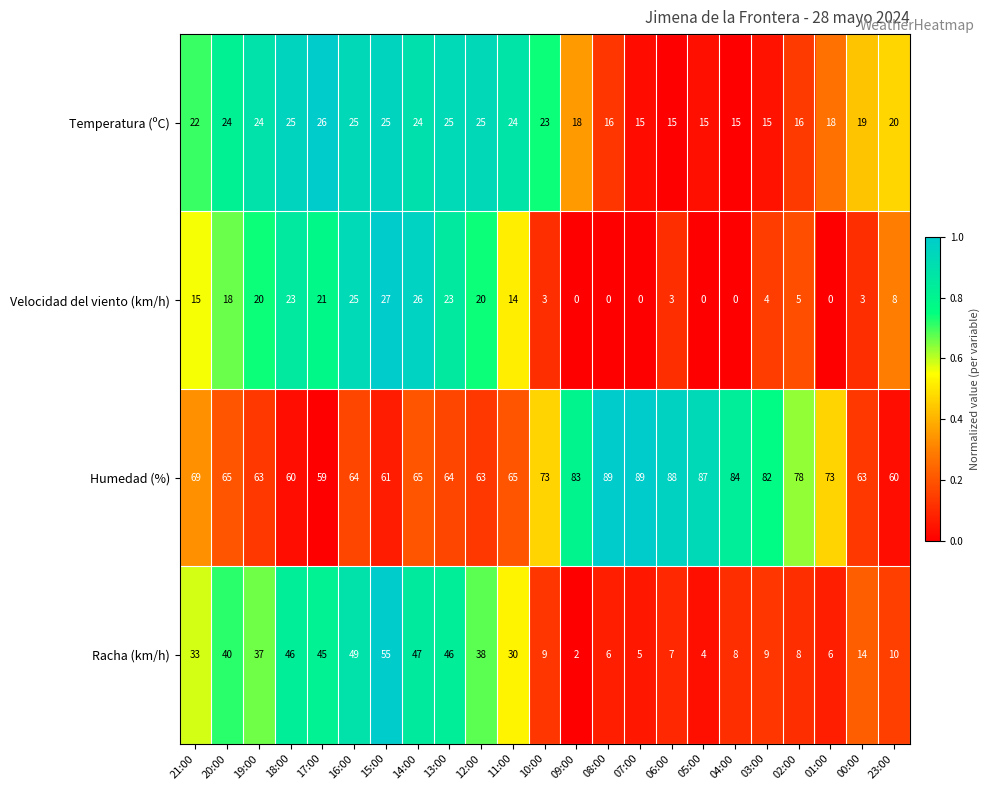

At 13:00, list the series in order from smallest to largest.

Velocidad del viento (km/h), Temperatura (ºC), Racha (km/h), Humedad (%)